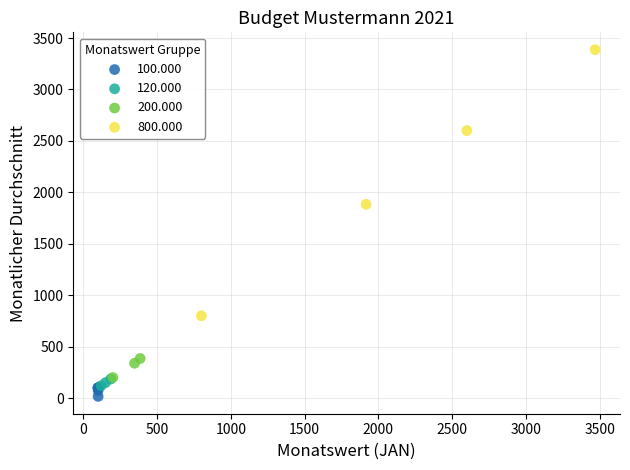

Which series contains the lowest Y value?

100.000